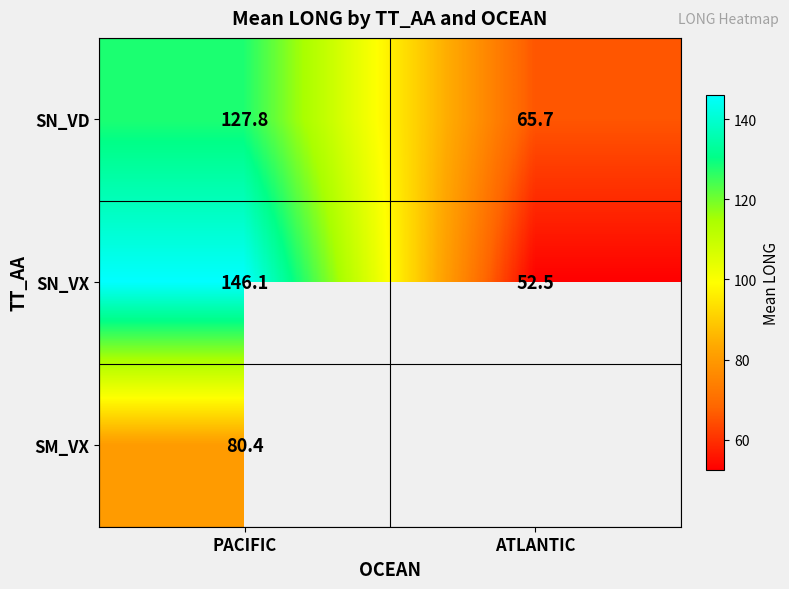

Read the SN_VD value at PACIFIC.

127.8